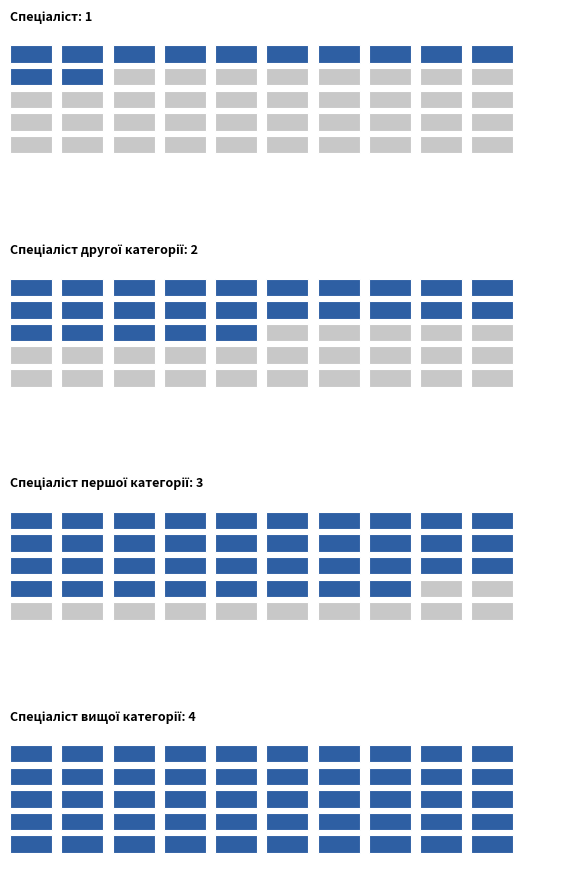

What is the label of the 3rd bar from the right?

Спеціаліст другої категорії